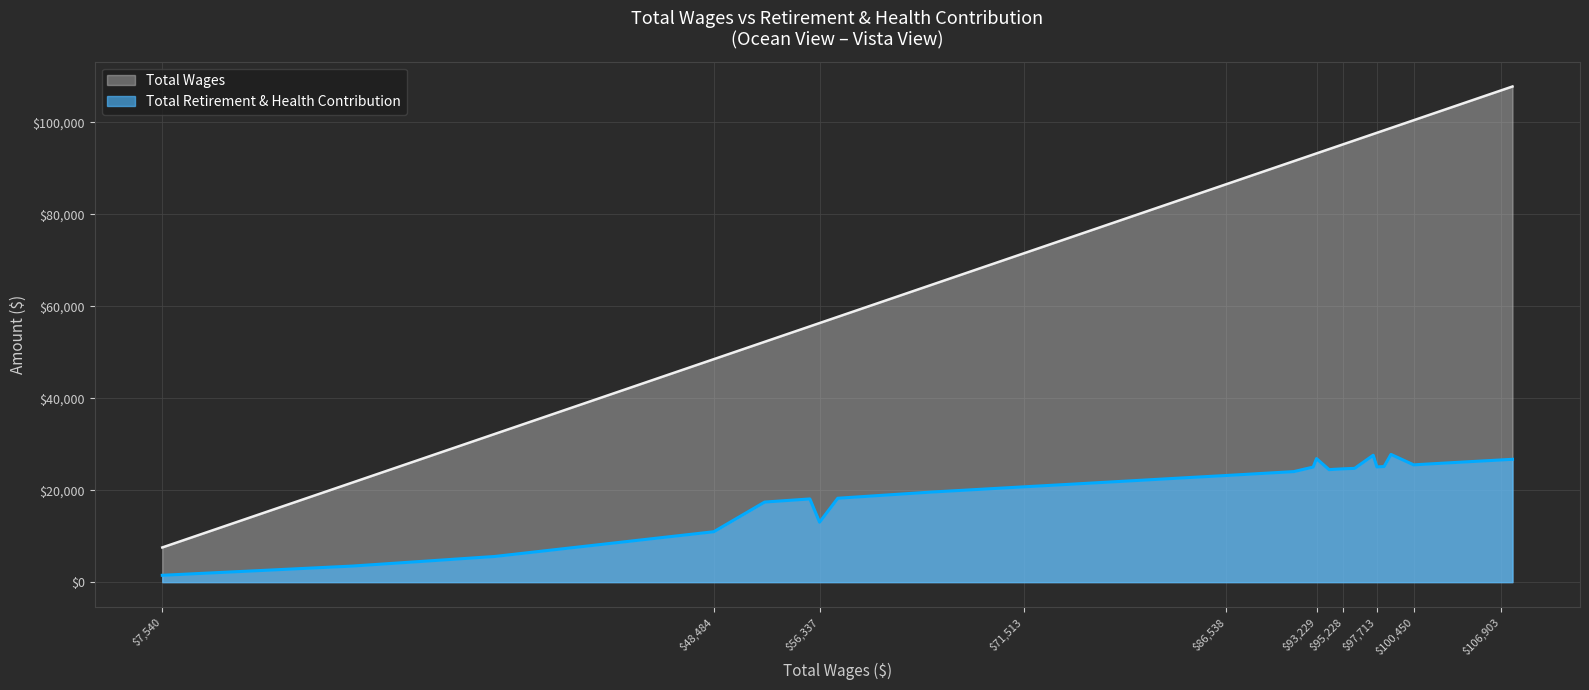

Which series has the largest range (max minus min)?

Total Wages